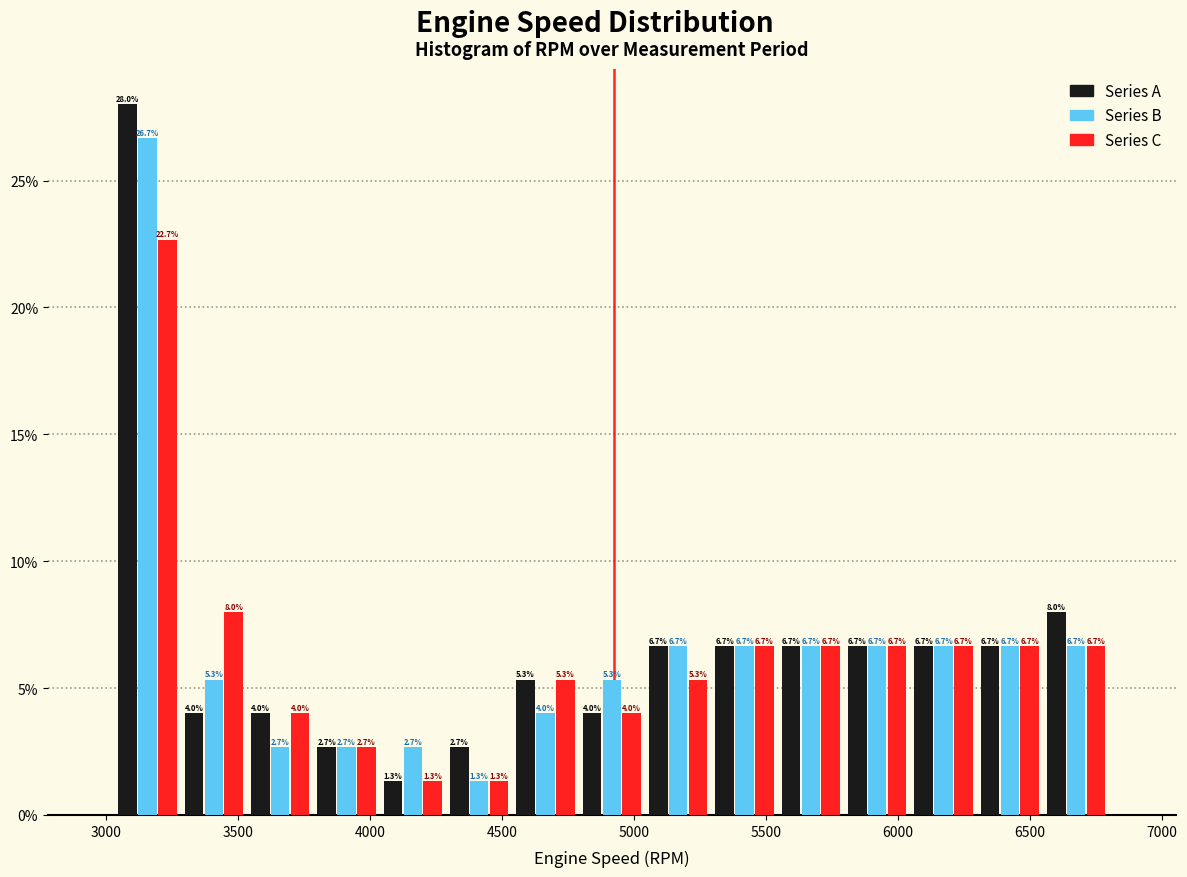

Reading left to right, transcribe this chart: for each range on the x-axis, give the height of each series' bar. The bar edges are not printed on the chart, so give them approximately, as read against the axis.

3050 to 3300: Series A=28.0	Series B=26.7	Series C=22.7
3300 to 3550: Series A=4.0	Series B=5.3	Series C=8.0
3550 to 3800: Series A=4.0	Series B=2.7	Series C=4.0
3800 to 4050: Series A=2.7	Series B=2.7	Series C=2.7
4050 to 4300: Series A=1.3	Series B=2.7	Series C=1.3
4300 to 4550: Series A=2.7	Series B=1.3	Series C=1.3
4550 to 4800: Series A=5.3	Series B=4.0	Series C=5.3
4800 to 5050: Series A=4.0	Series B=5.3	Series C=4.0
5050 to 5300: Series A=6.7	Series B=6.7	Series C=5.3
5300 to 5550: Series A=6.7	Series B=6.7	Series C=6.7
5550 to 5800: Series A=6.7	Series B=6.7	Series C=6.7
5800 to 6050: Series A=6.7	Series B=6.7	Series C=6.7
6050 to 6300: Series A=6.7	Series B=6.7	Series C=6.7
6300 to 6550: Series A=6.7	Series B=6.7	Series C=6.7
6550 to 6800: Series A=8.0	Series B=6.7	Series C=6.7